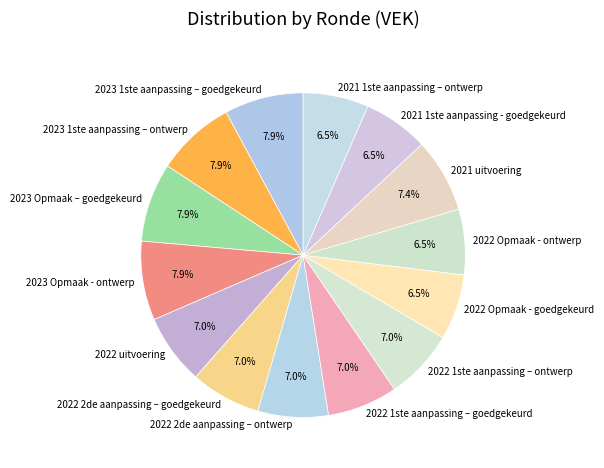

To the nearest percent, what is the combined percentage of 2022 Opmaak - goedgekeurd and 2022 Opmaak - ontwerp?

13%